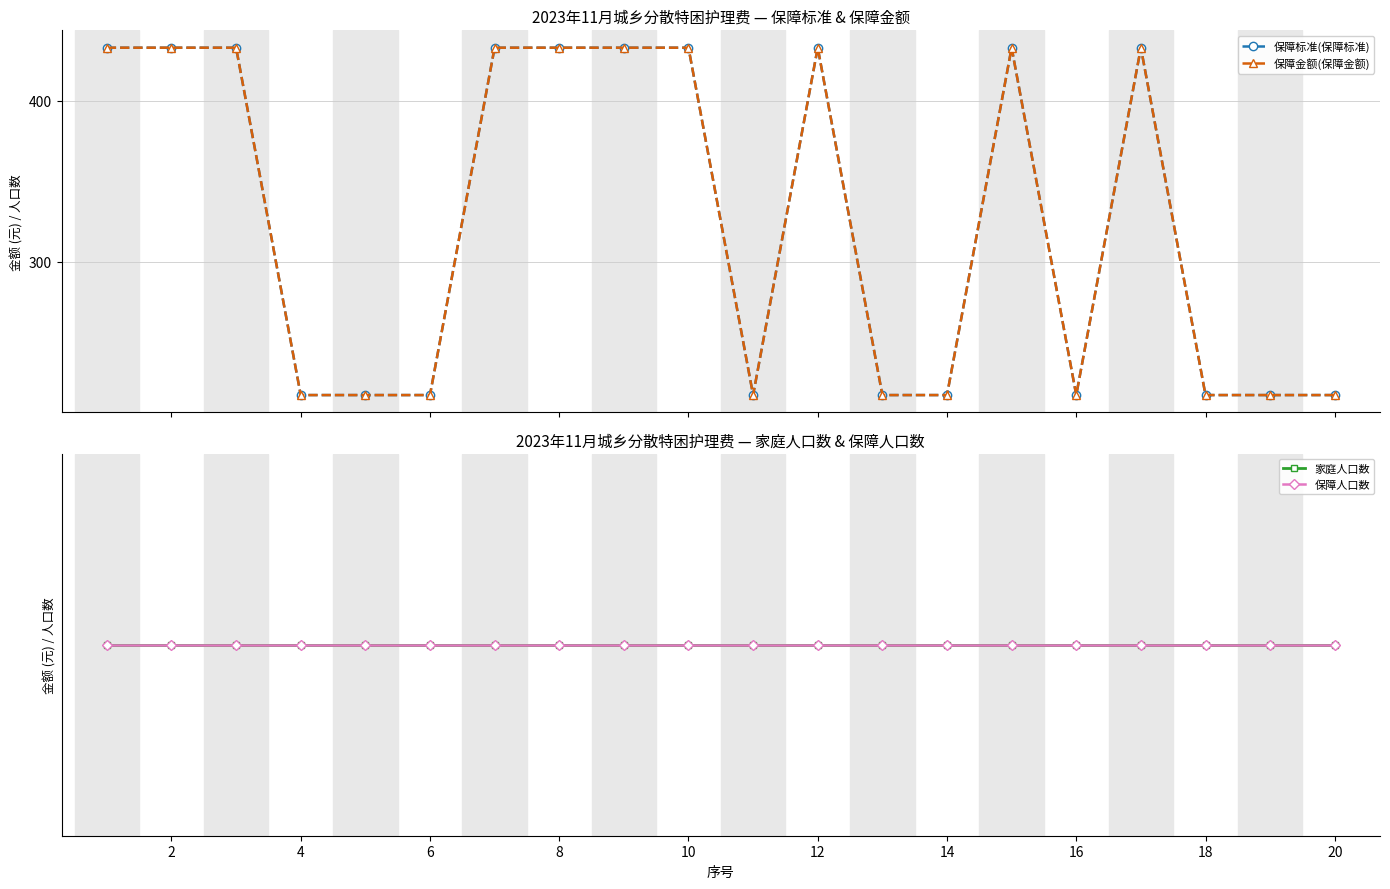

What are all the series names shown in the legend?

保障标准(保障标准), 保障金额(保障金额), 家庭人口数, 保障人口数